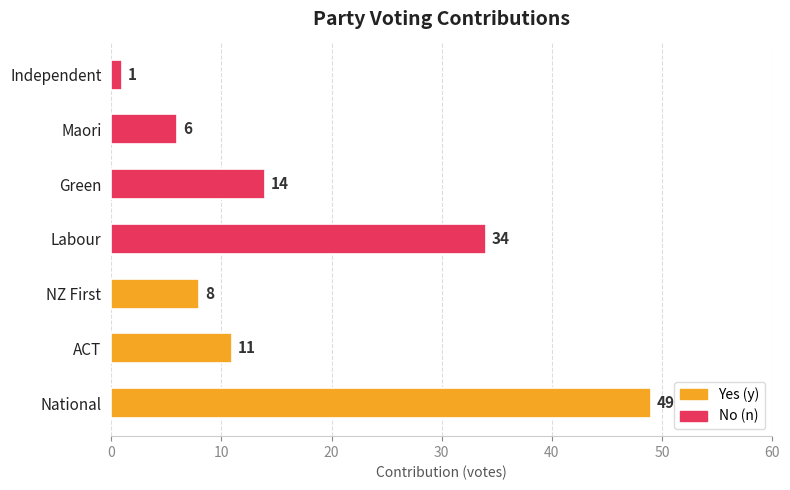

Reading bottom to top, extract all data points from this chart.

National=49	ACT=11	NZ First=8	Labour=34	Green=14	Maori=6	Independent=1